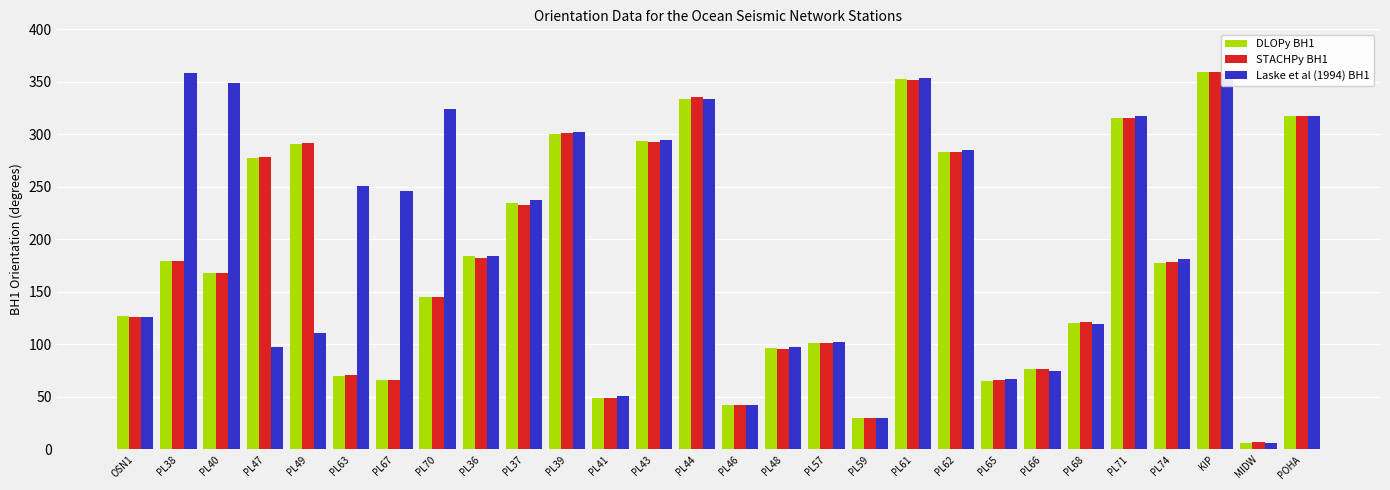

The value of Laske et al (1994) BH1 at PL62 is 508.6. True or false?

False